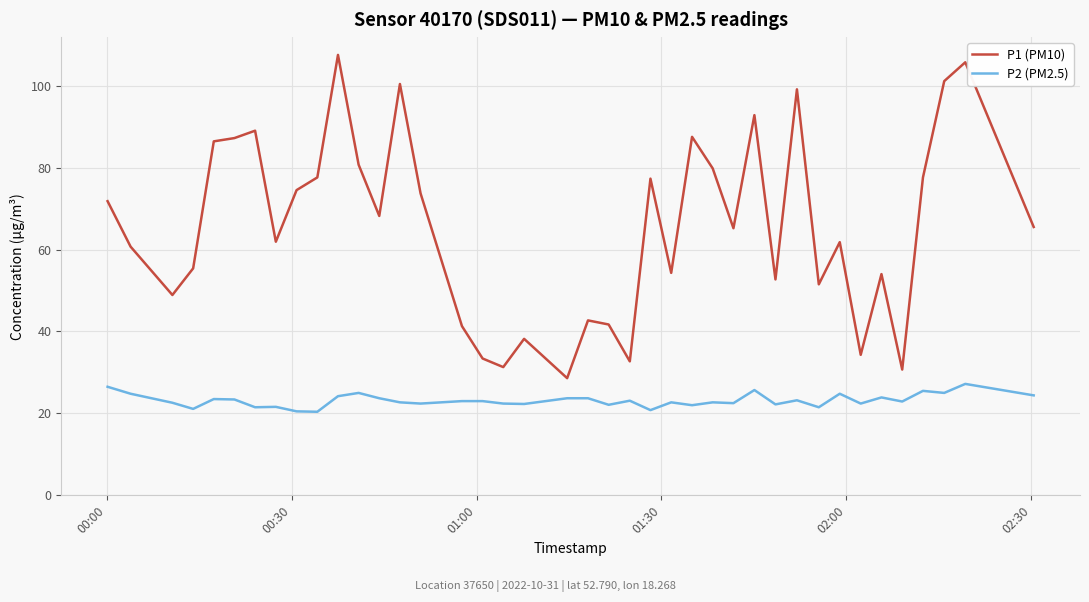

What is the difference between the maximum and minimum values in the P1 (PM10) series?

78.9